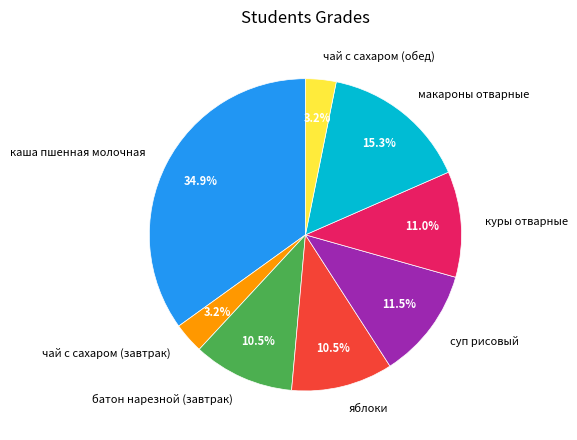

Approximately how many times larger is the value at суп рисовый compared to каша пшенная молочная?

0.3